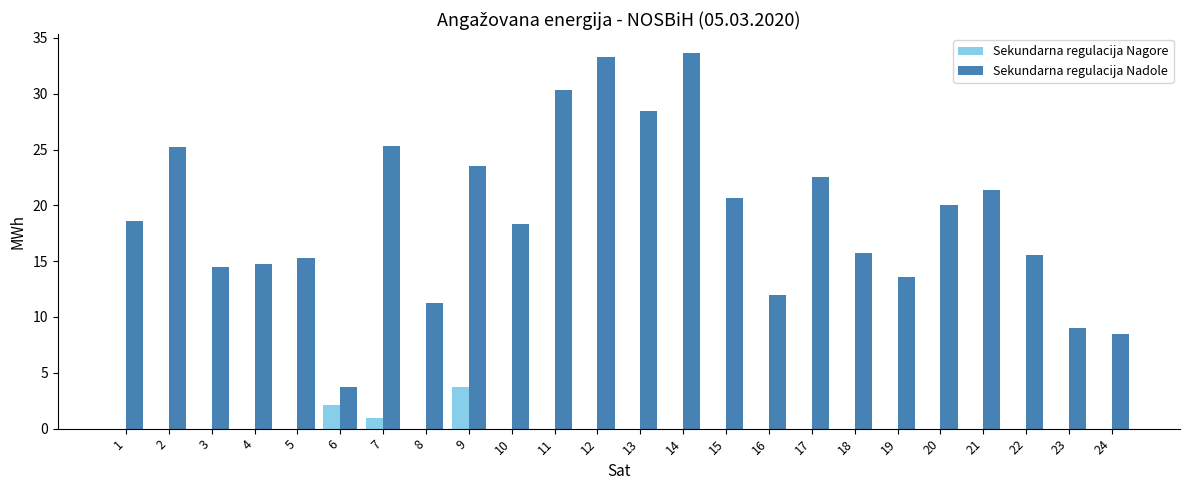

What is the sum of the Sekundarna regulacija Nagore values at 21 and 6?

2.1